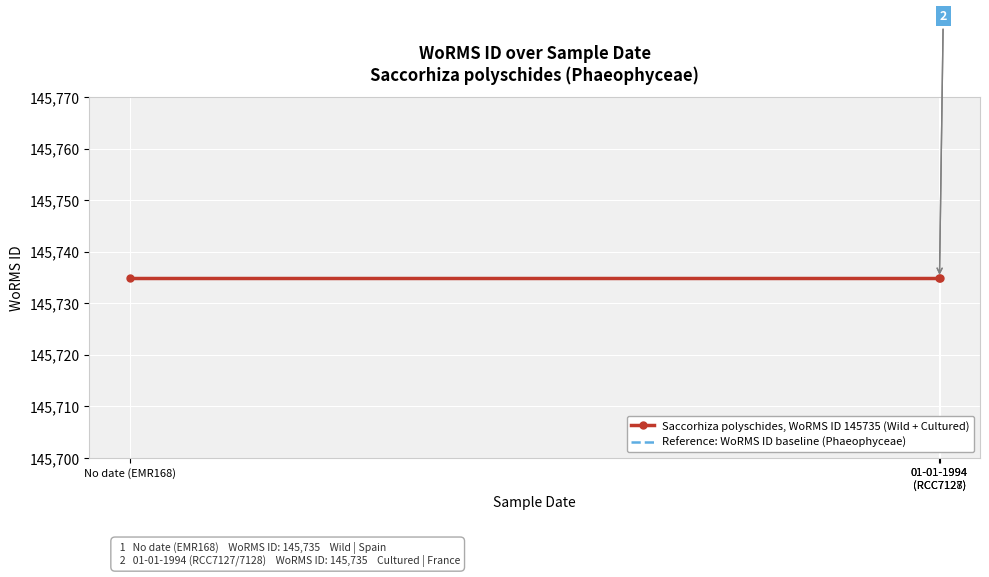

What position from the left is 01-01-1994
(RCC7127)?

2